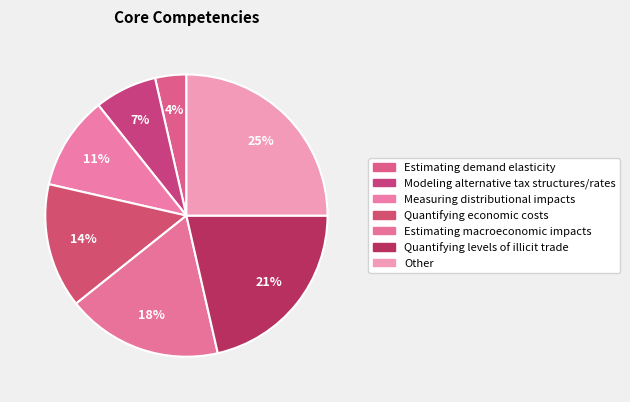

How many segments does this pie chart have?

7